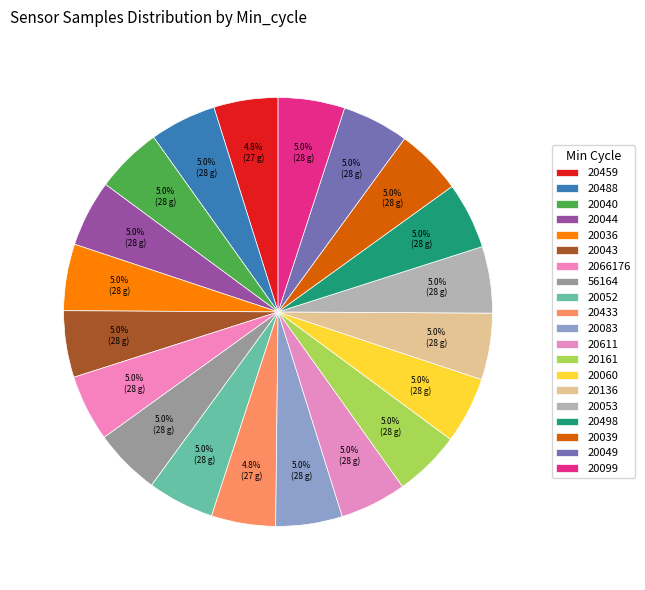

Approximately how many times larger is the value at 20040 compared to 20060?

1.0